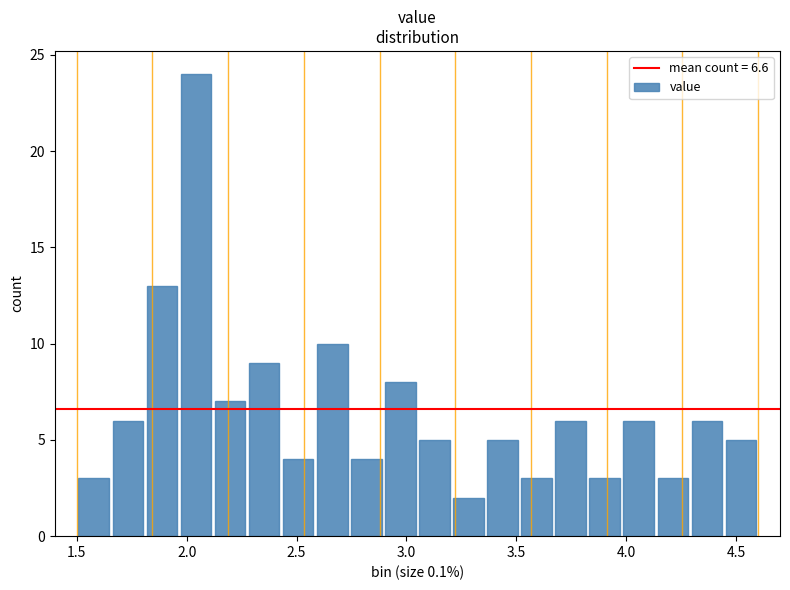

Read against the x-axis, roughly where is the centre of the tallest bar?

2.05